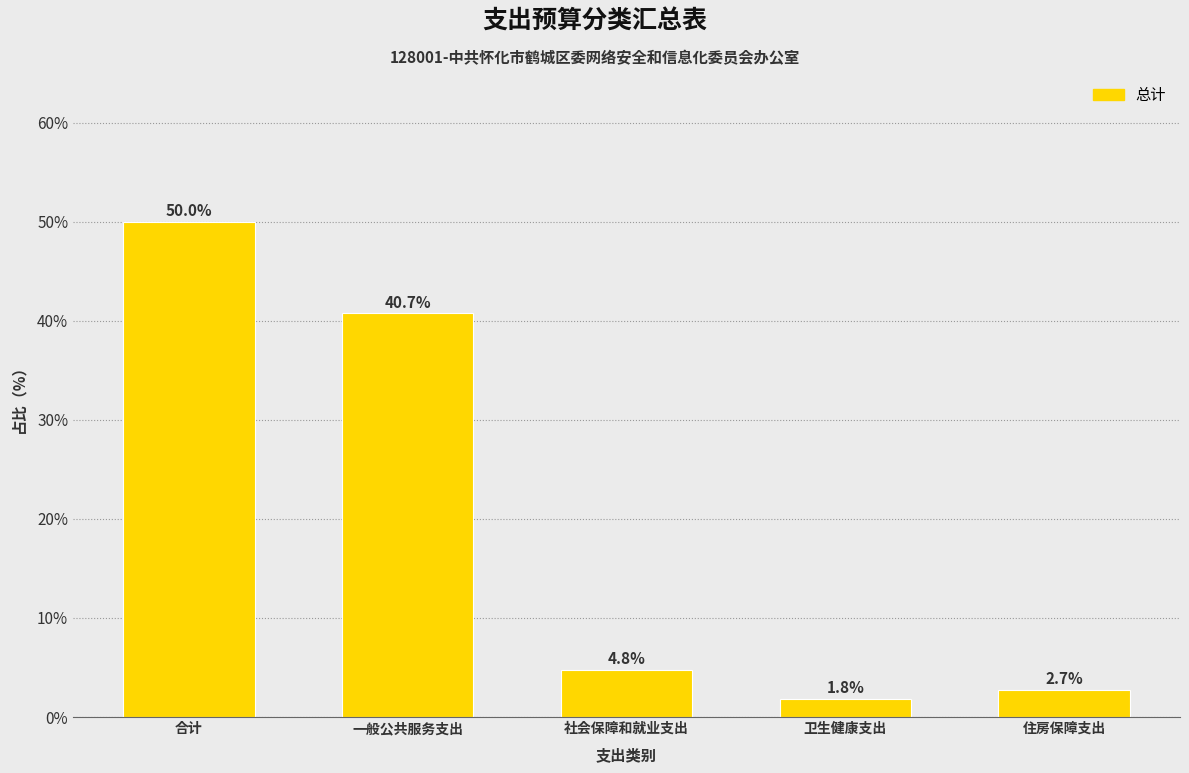

Reading right to left, transcribe all the data shown in this chart.

2.7	1.8	4.8	40.7	50.0